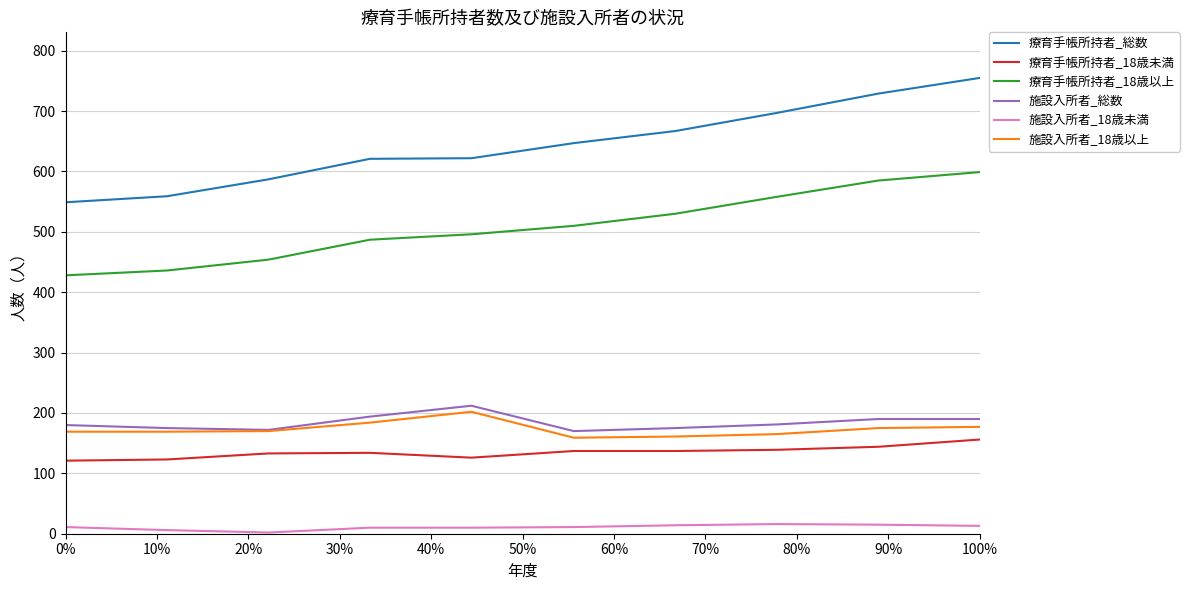

What are all the series names shown in the legend?

療育手帳所持者_総数, 療育手帳所持者_18歳未満, 療育手帳所持者_18歳以上, 施設入所者_総数, 施設入所者_18歳未満, 施設入所者_18歳以上